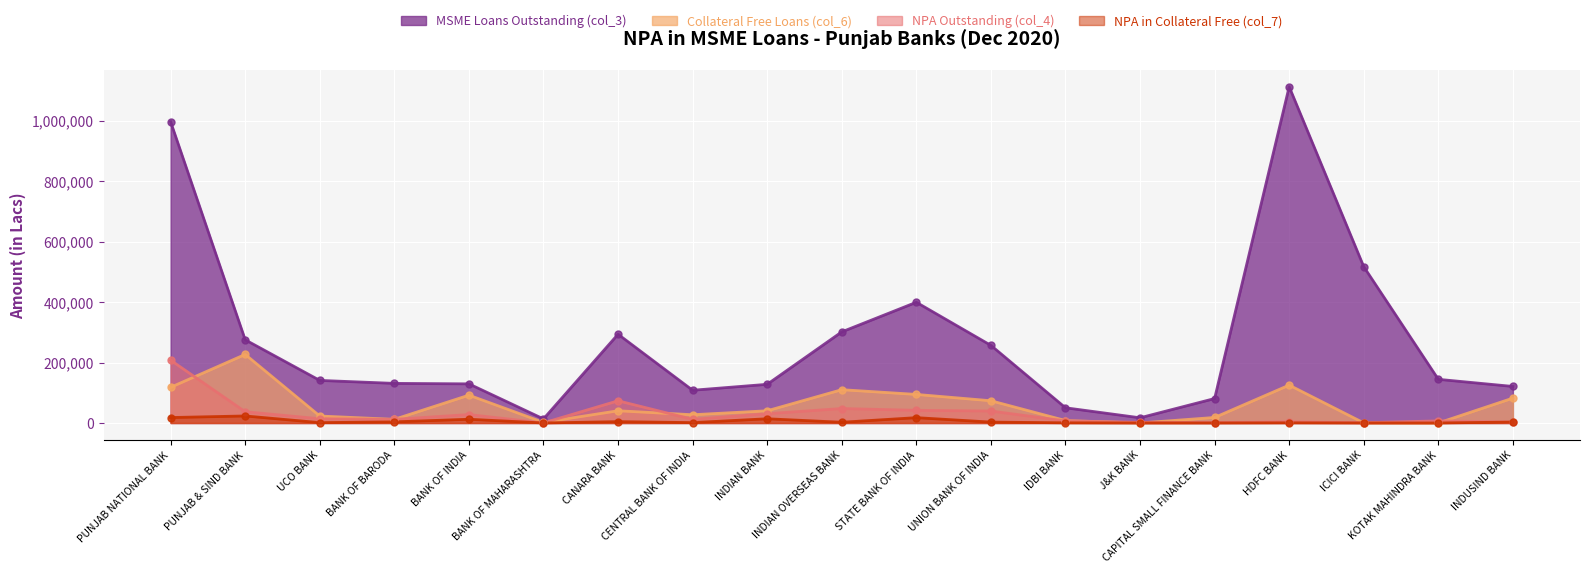

Is the value of Collateral Free Loans (col_6) at BANK OF INDIA greater than the value of NPA in Collateral Free (col_7) at KOTAK MAHINDRA BANK?

Yes